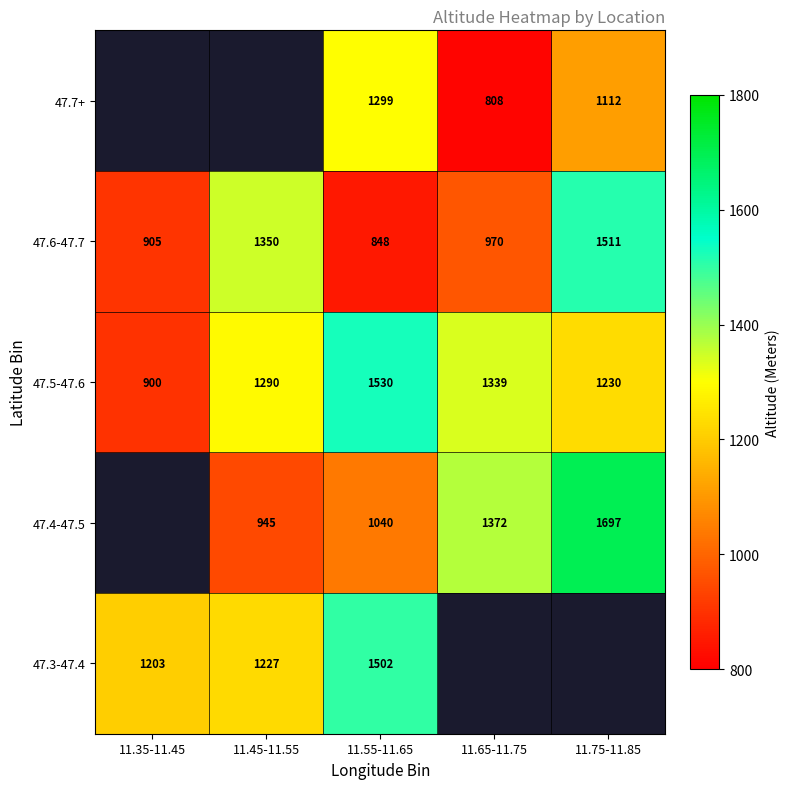

Count the number of data series in this chart.

5